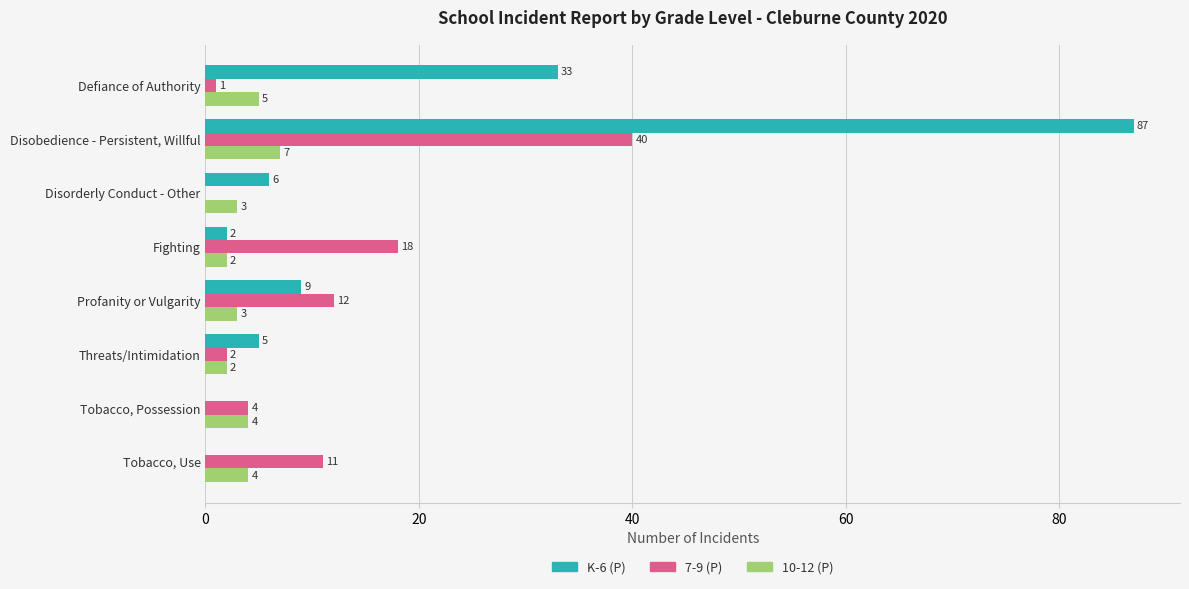

What is the sum of all K-6 (P) values?

142